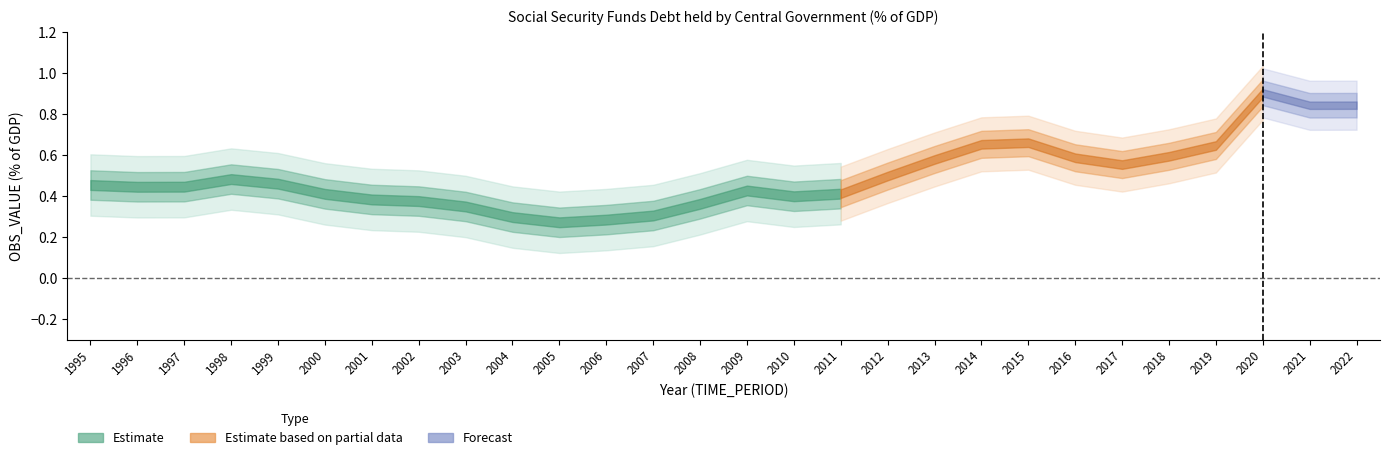

Rank the categories by value from lowest to highest.

2005, 2006, 2004, 2007, 2003, 2008, 2002, 2001, 2010, 2000, 2011, 2009, 1996, 1997, 1995, 1999, 1998, 2012, 2017, 2013, 2016, 2018, 2019, 2014, 2015, 2021, 2022, 2020